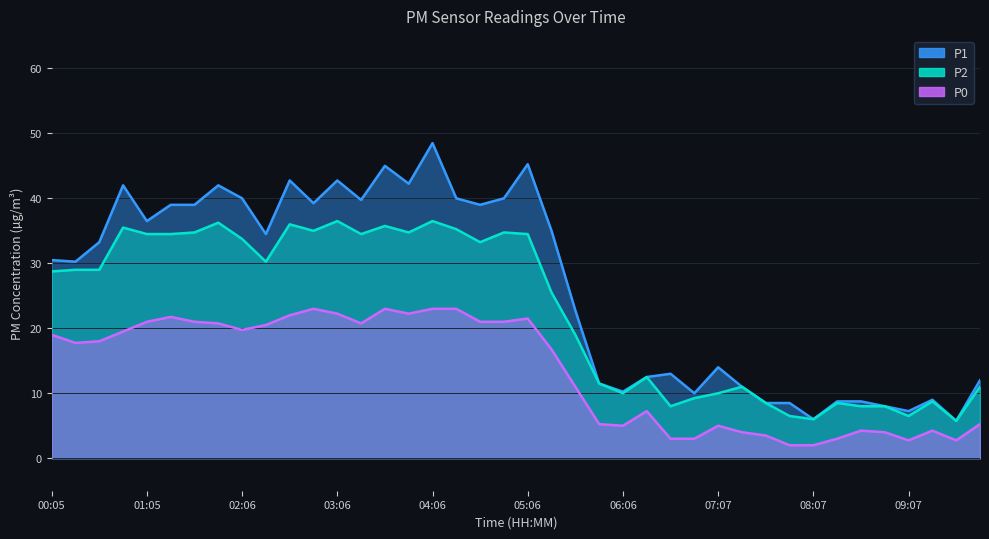

What is the difference between the highest and lowest values at 03:36?

22.0